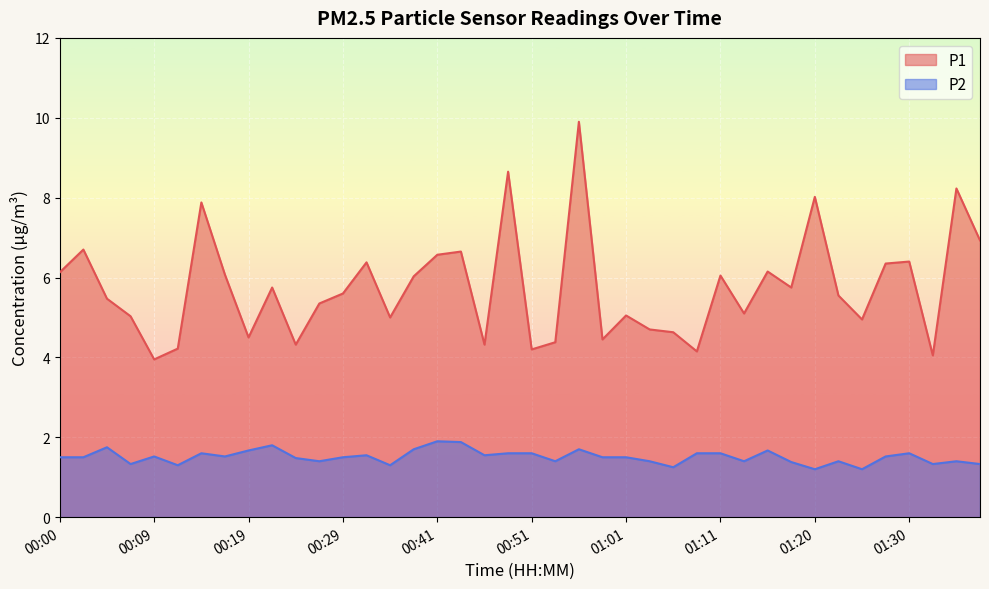

True or false: P2 has a value of 2.0 at 00:53.

False